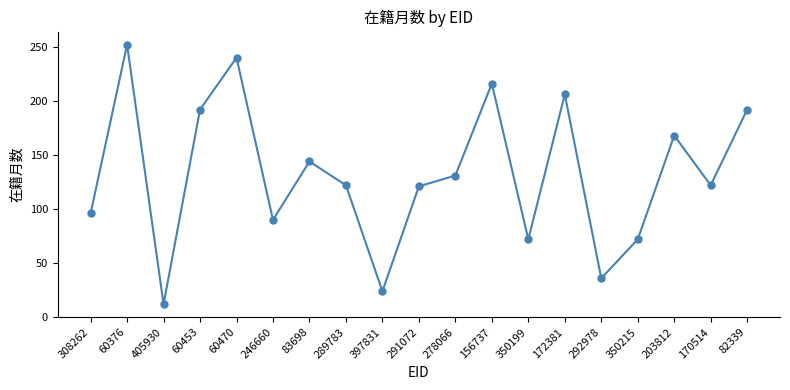

What is the label of the 3rd point from the right?

203812